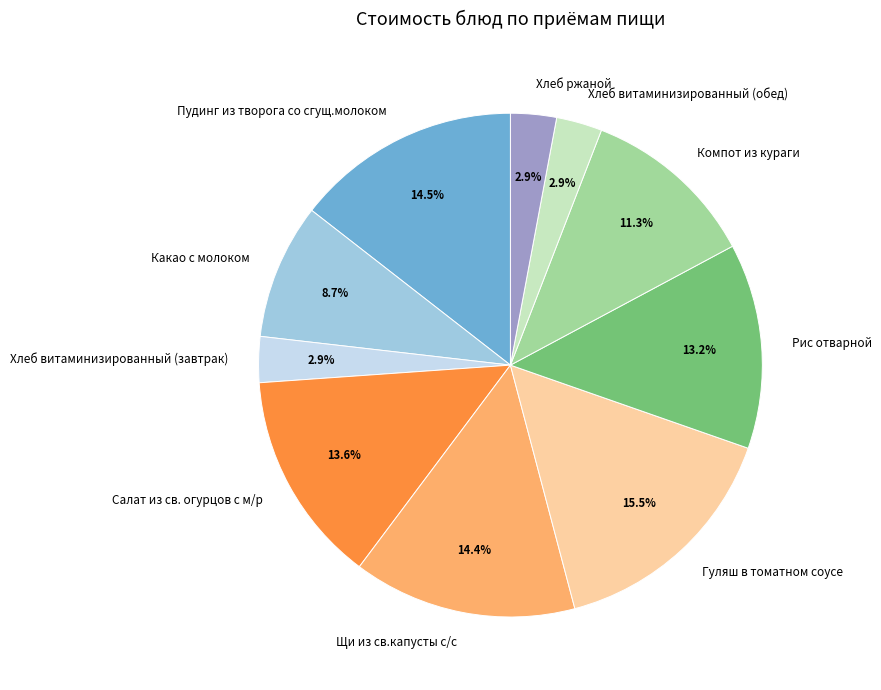

To the nearest percent, what is the difference between the largest and smallest slice percentages?

13%